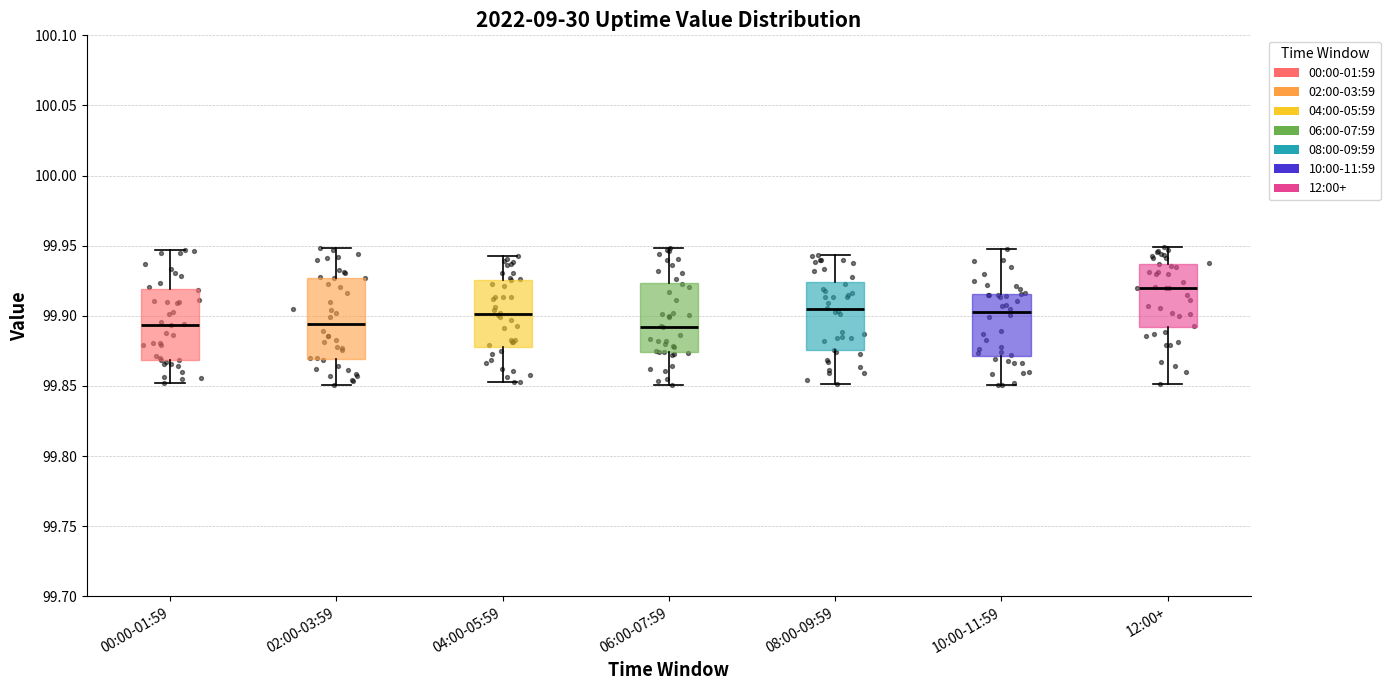

Comparing the boxes themselves (not the whiskers), which one is the tallest?

02:00-03:59